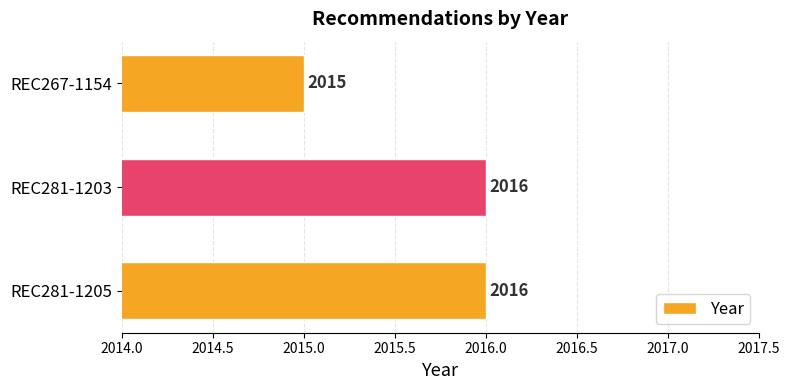

How many values are between 2015 and 2016?

3